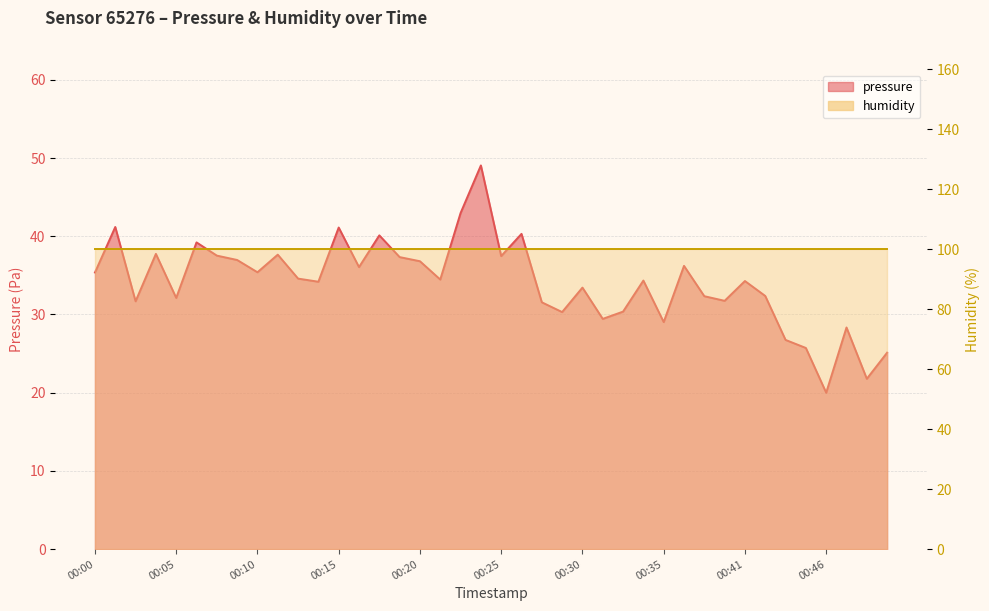

What is the average value?

34.1